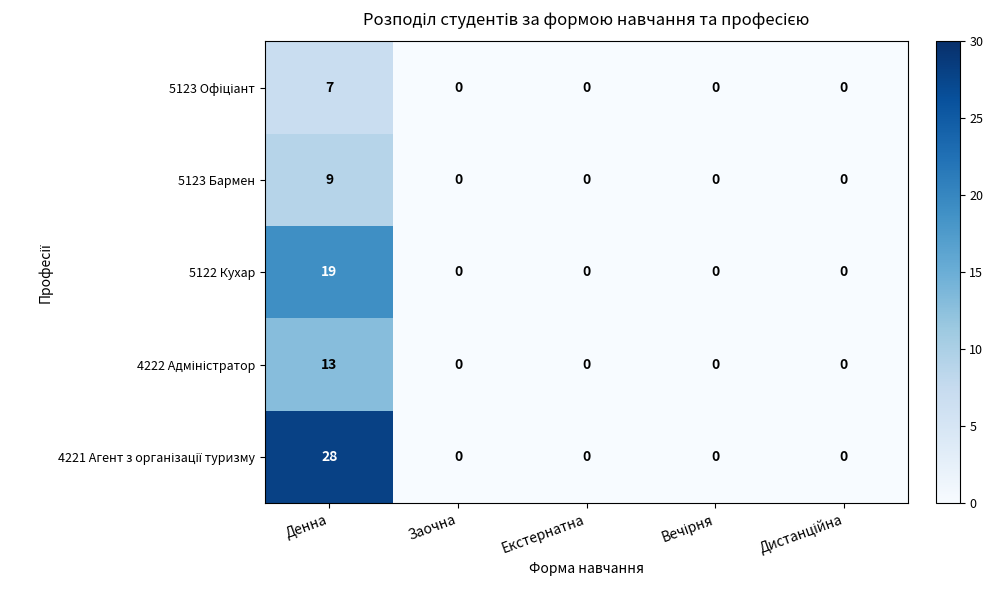

What is the maximum value shown in the chart?

28